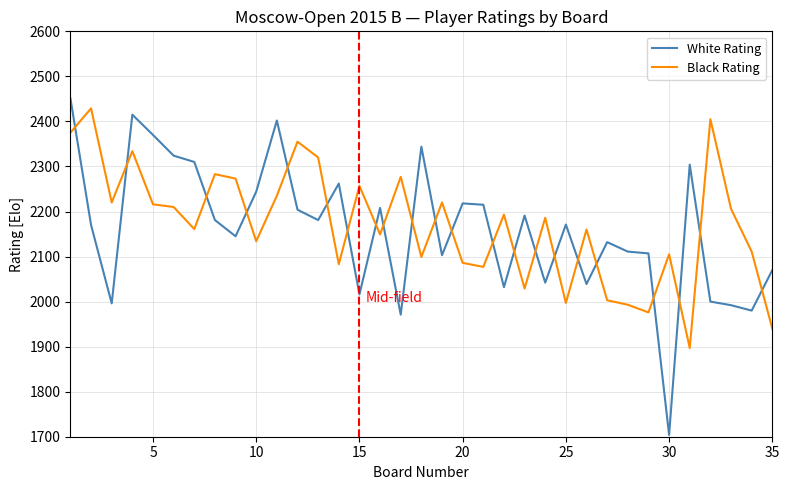

What is the difference between the maximum and minimum values in the White Rating series?

747